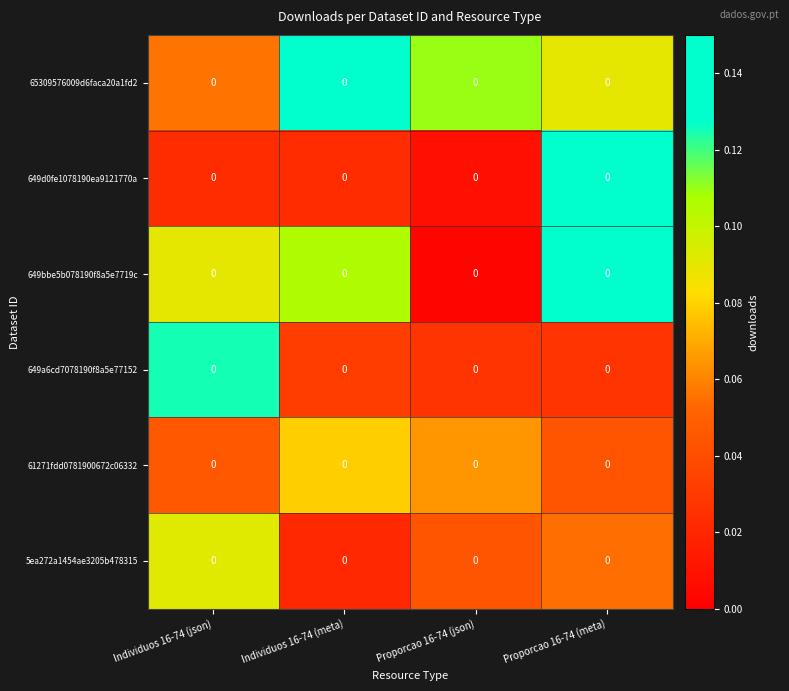

Reading right to left, transcribe all the data shown in this chart.

65309576009d6faca20a1fd2: Proporcao 16-74 (meta)=0.0	Proporcao 16-74 (json)=0.0	Individuos 16-74 (meta)=0.0	Individuos 16-74 (json)=0.0
649d0fe1078190ea9121770a: Proporcao 16-74 (meta)=0.0	Proporcao 16-74 (json)=0.0	Individuos 16-74 (meta)=0.0	Individuos 16-74 (json)=0.0
649bbe5b078190f8a5e7719c: Proporcao 16-74 (meta)=0.0	Proporcao 16-74 (json)=0.0	Individuos 16-74 (meta)=0.0	Individuos 16-74 (json)=0.0
649a6cd7078190f8a5e77152: Proporcao 16-74 (meta)=0.0	Proporcao 16-74 (json)=0.0	Individuos 16-74 (meta)=0.0	Individuos 16-74 (json)=0.0
61271fdd0781900672c06332: Proporcao 16-74 (meta)=0.0	Proporcao 16-74 (json)=0.0	Individuos 16-74 (meta)=0.0	Individuos 16-74 (json)=0.0
5ea272a1454ae3205b478315: Proporcao 16-74 (meta)=0.0	Proporcao 16-74 (json)=0.0	Individuos 16-74 (meta)=0.0	Individuos 16-74 (json)=0.0